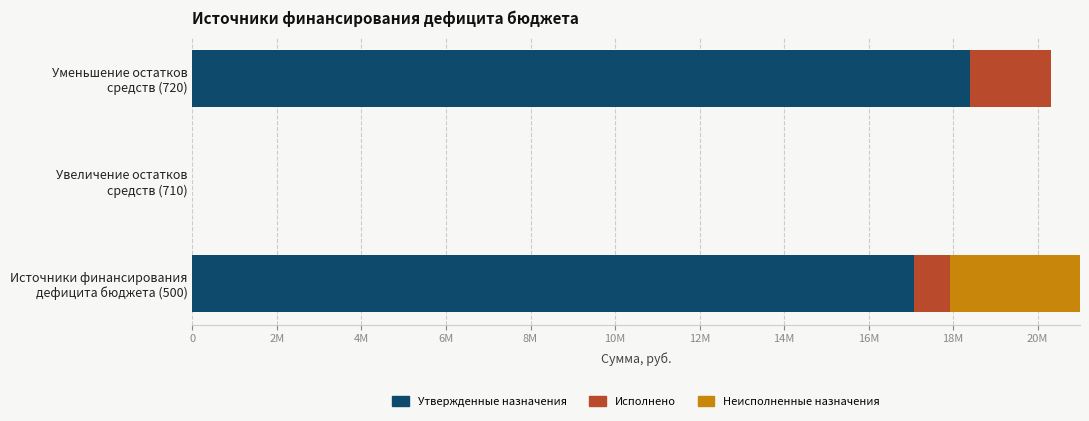

What is the sum of all Исполнено values?

2772748.9